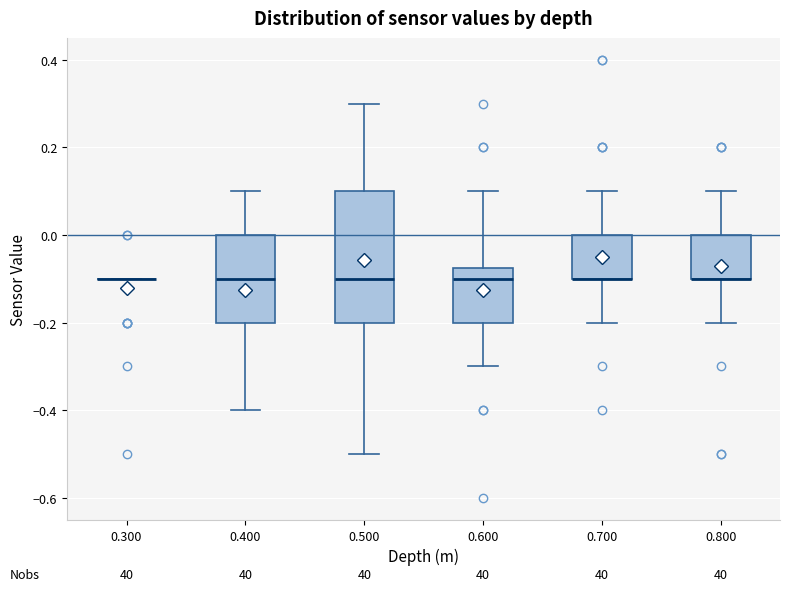

Comparing the boxes themselves (not the whiskers), which one is the tallest?

0.500